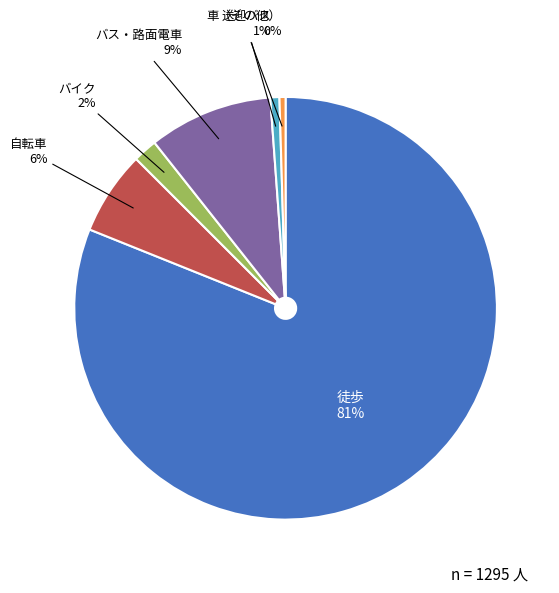

Is the sum of バス・路面電車 and 自転車 greater than half?

No